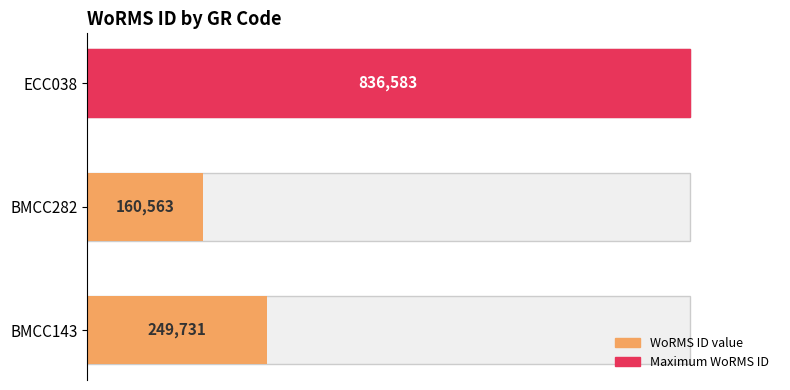

What is the value of the 1st bar from the left?

249731